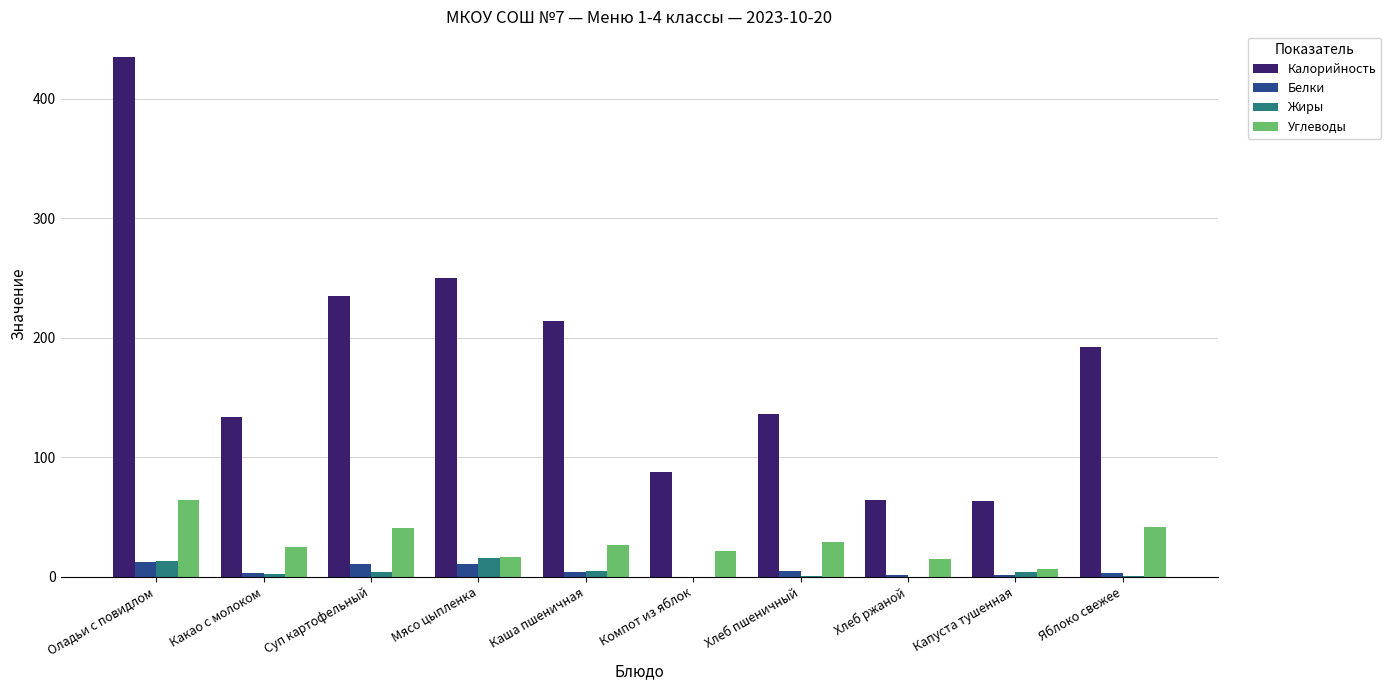

At which category is the sum across all series the highest?

Оладьи с повидлом